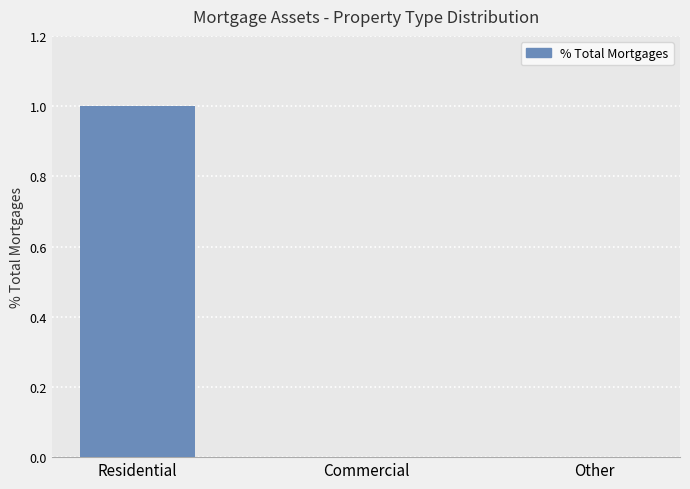

The chart shows a value of 1 at Commercial. True or false?

False